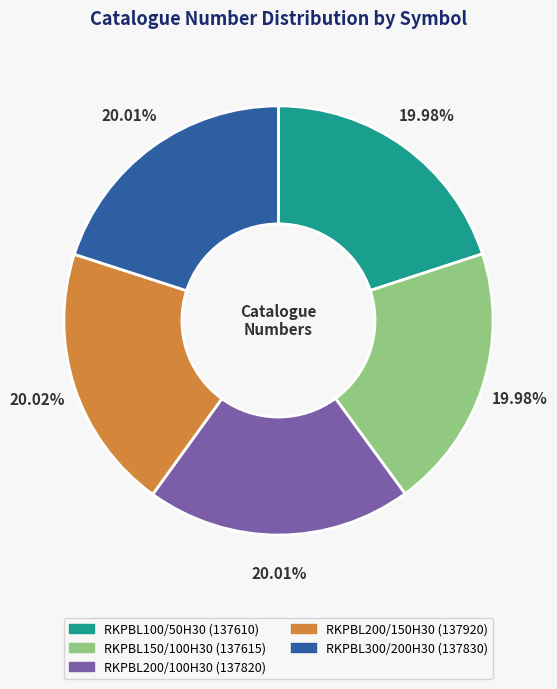

Approximately how many times larger is the value at RKPBL100/50H30 compared to RKPBL200/100H30?

1.0